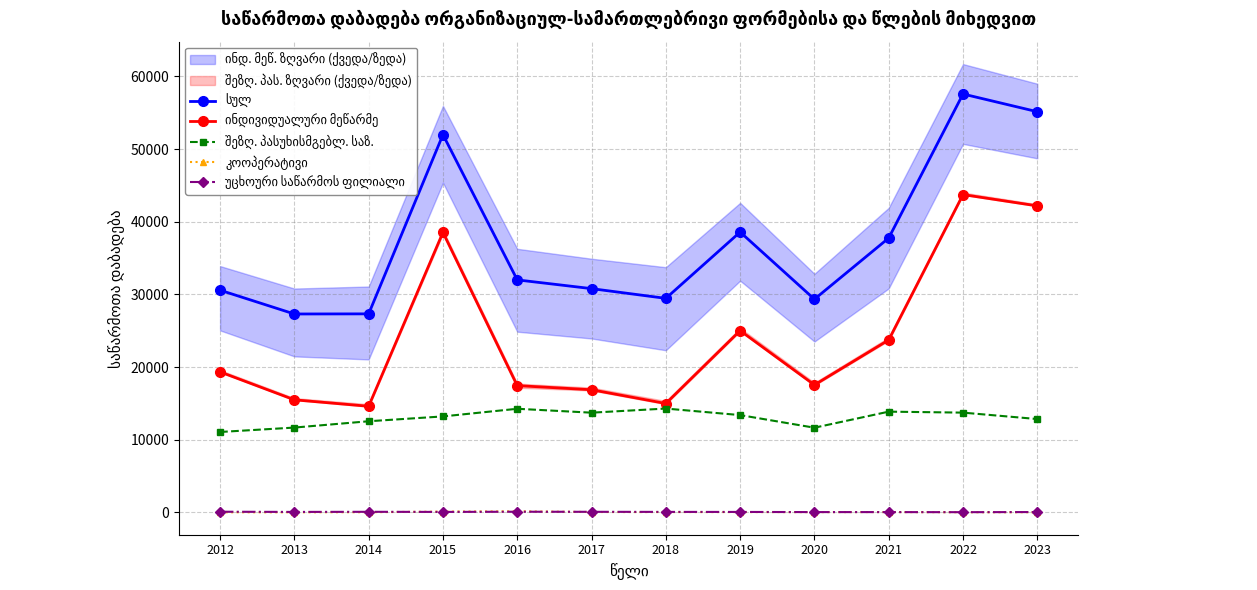

Which series ends up on top after the final intersection of კოოპერატივი and უცხოური საწარმოს ფილიალი?

უცხოური საწარმოს ფილიალი